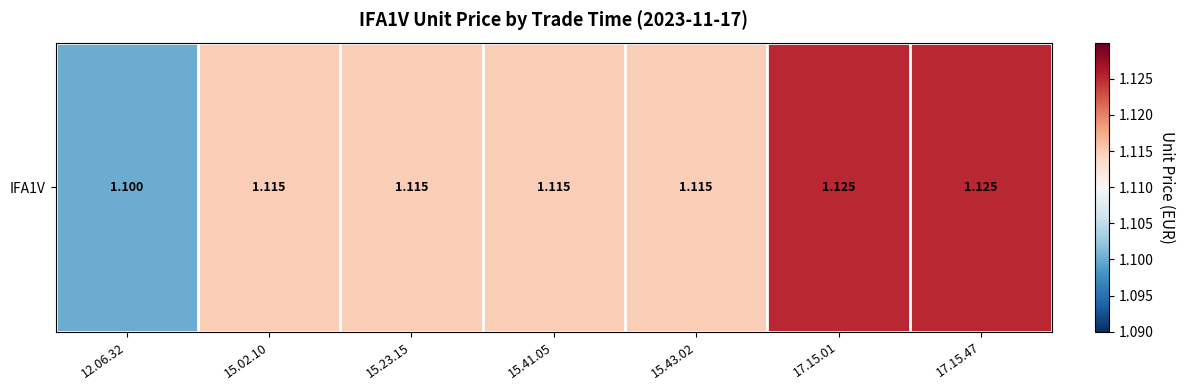

Reading left to right, transcribe all the data shown in this chart.

12.06.32=1.1	15.02.10=1.1	15.23.15=1.1	15.41.05=1.1	15.43.02=1.1	17.15.01=1.1	17.15.47=1.1